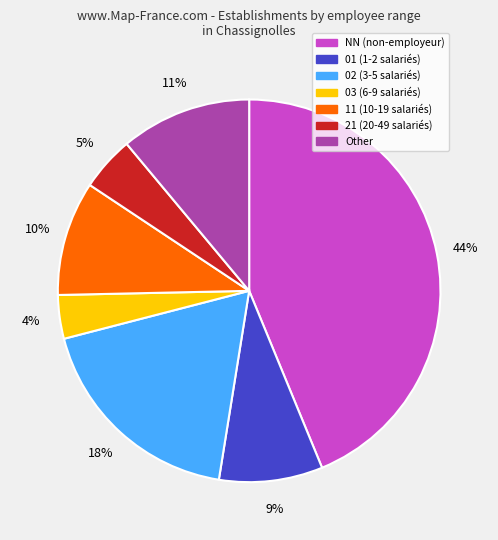

Rank the categories by value from lowest to highest.

03, 21, 01, 11, Other, 02, NN